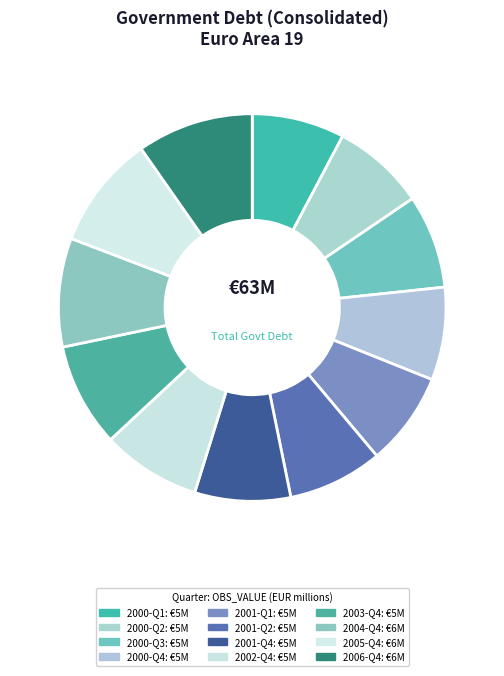

Is there any slice that represents more than half of the pie?

No